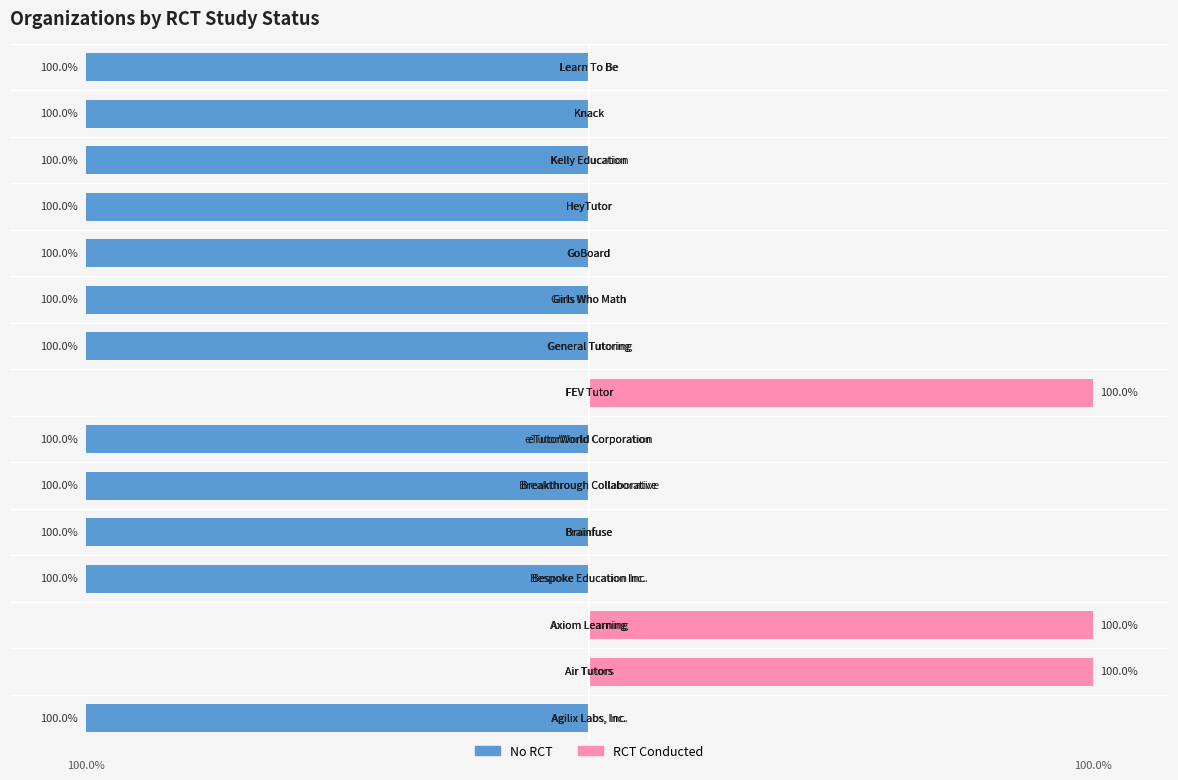

Is it true that No RCT equals -100 at 14?

True